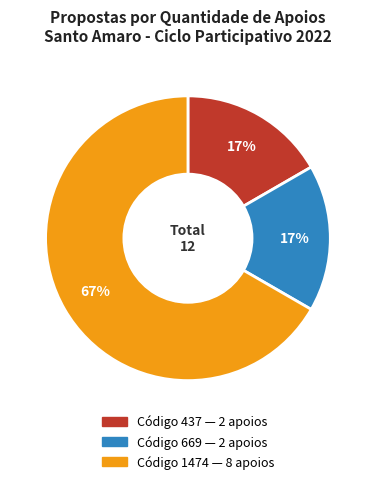

How many segments does this pie chart have?

3